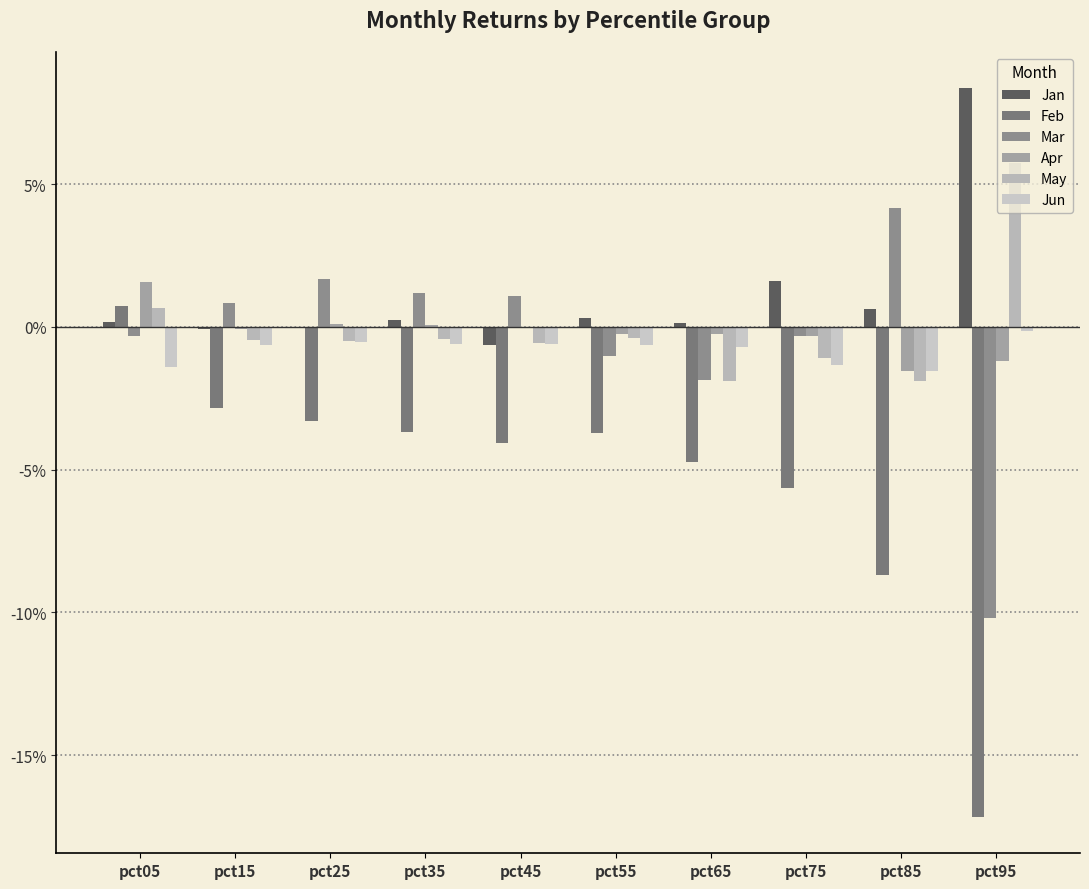

Reading left to right, extract all data points from this chart.

Jan: 0.0	-0.0	-0.0	0.0	-0.0	0.0	0.0	0.0	0.0	0.1
Feb: 0.0	-0.0	-0.0	-0.0	-0.0	-0.0	-0.0	-0.1	-0.1	-0.2
Mar: -0.0	0.0	0.0	0.0	0.0	-0.0	-0.0	-0.0	0.0	-0.1
Apr: 0.0	-0.0	0.0	0.0	-0.0	-0.0	-0.0	-0.0	-0.0	-0.0
May: 0.0	-0.0	-0.0	-0.0	-0.0	-0.0	-0.0	-0.0	-0.0	0.1
Jun: -0.0	-0.0	-0.0	-0.0	-0.0	-0.0	-0.0	-0.0	-0.0	-0.0